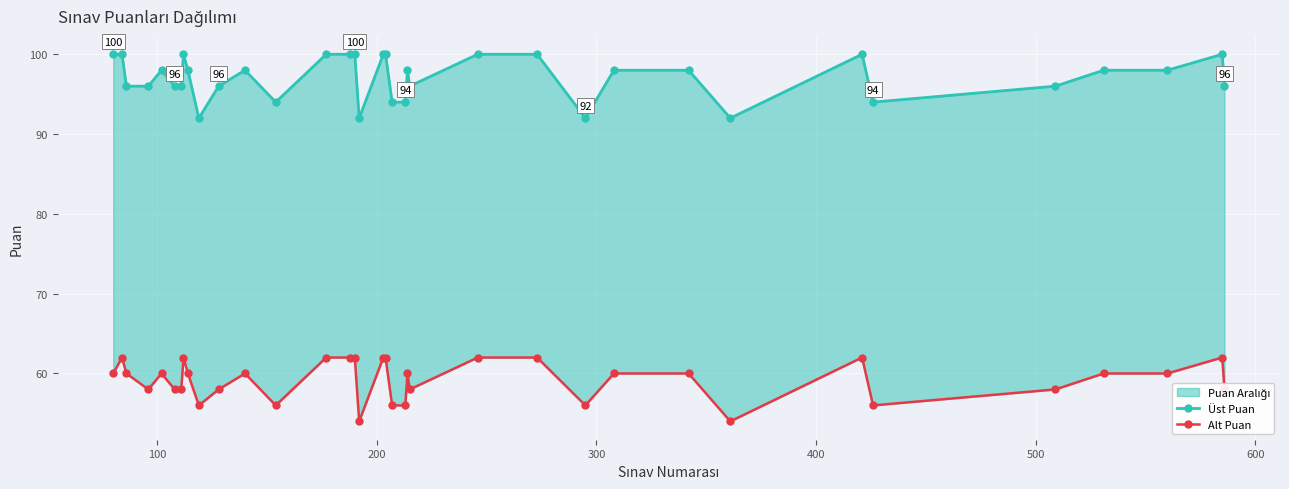

Which series has the largest total across all categories?

Üst Puan